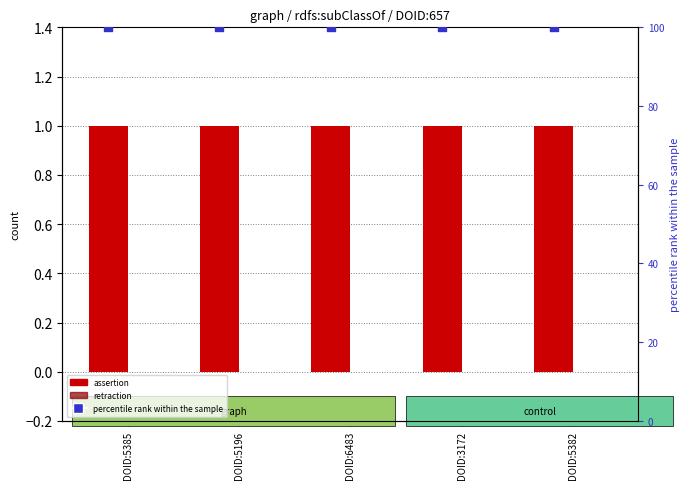

Is the value of retraction at DOID:6483 greater than the value of percentile rank within the sample at DOID:6483?

No